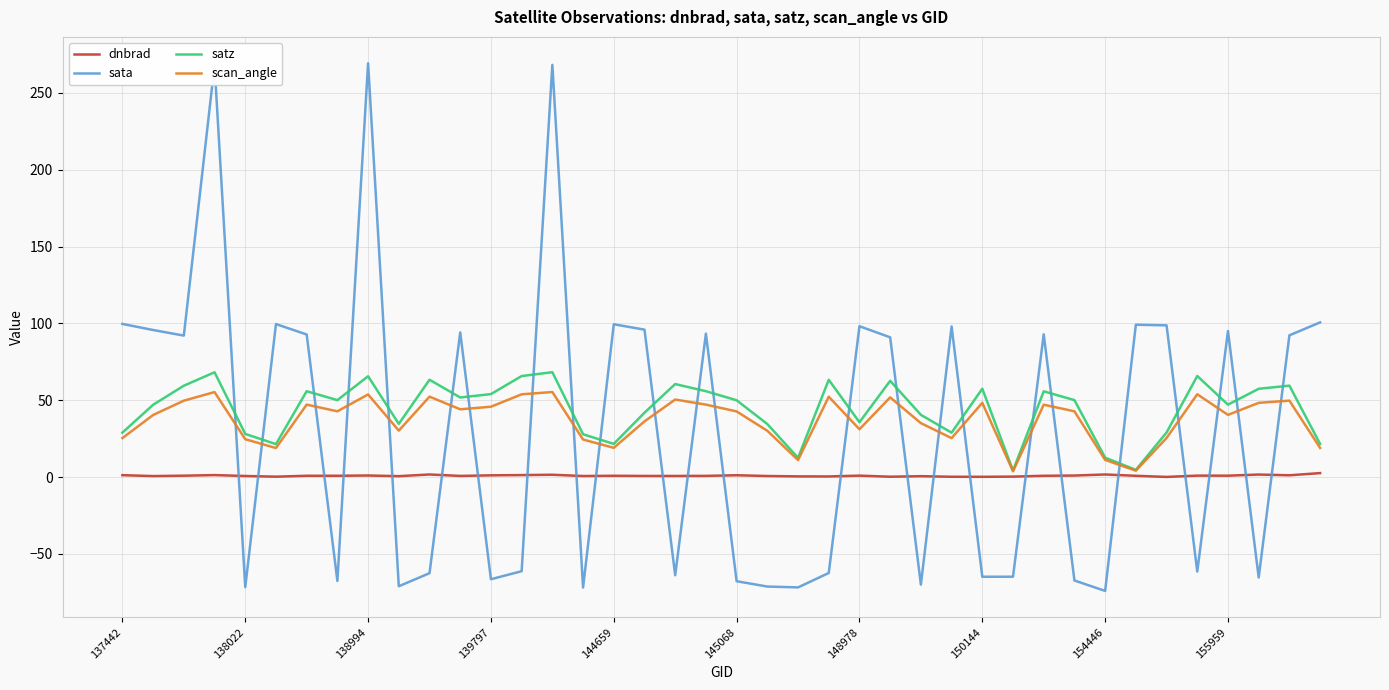

What is the average value of the dnbrad series?

0.9